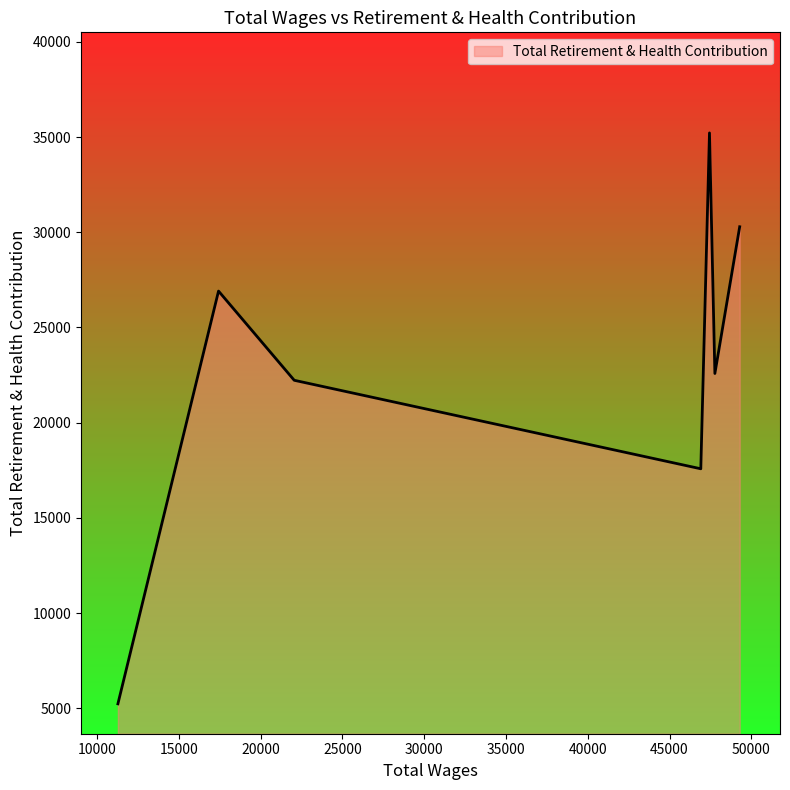

What is the maximum value shown in the chart?

35215